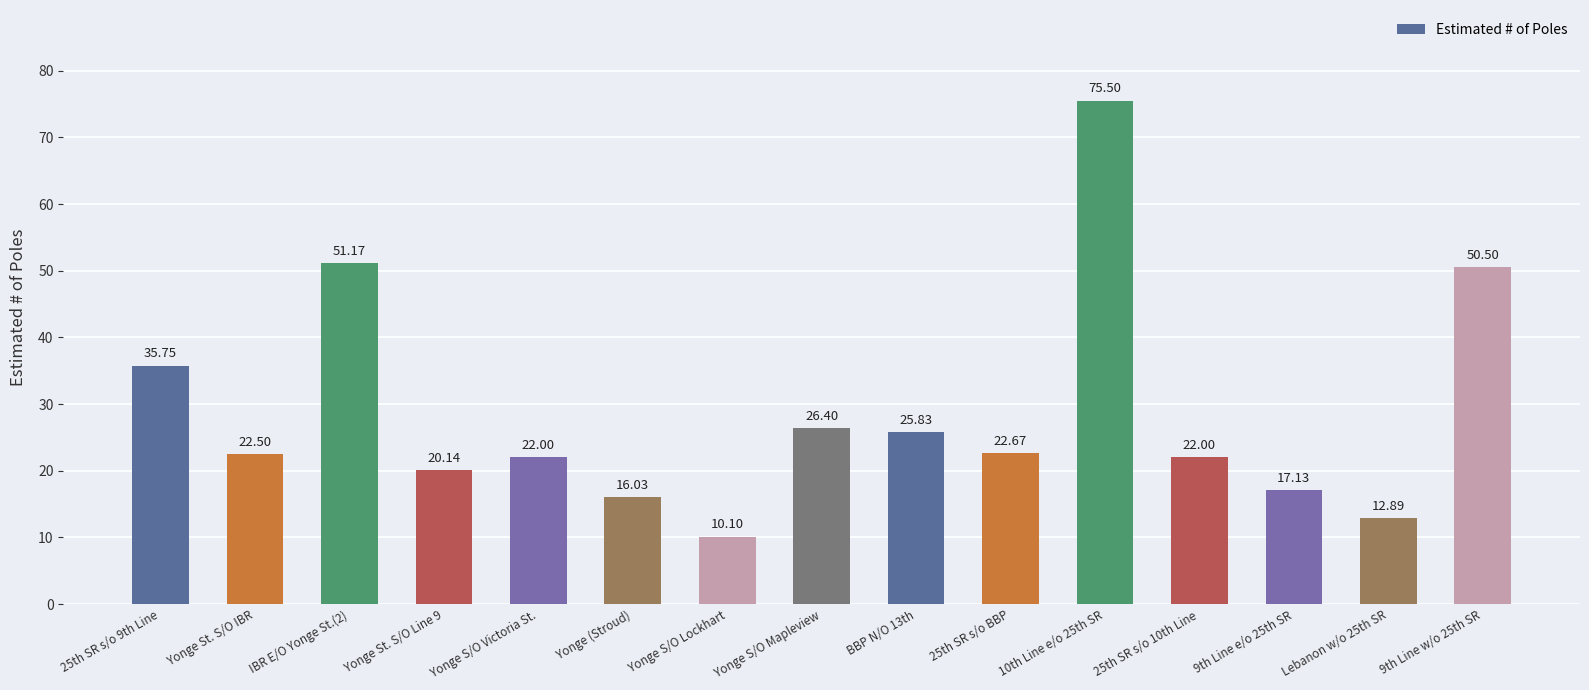

At which category does the chart reach its peak across all series?

10th Line e/o 25th SR